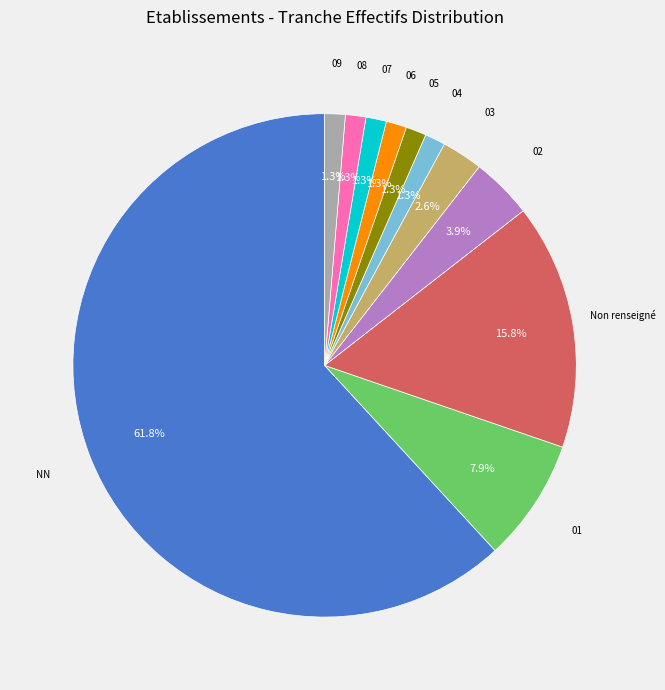

Is the sum of 03 and 06 greater than half?

No